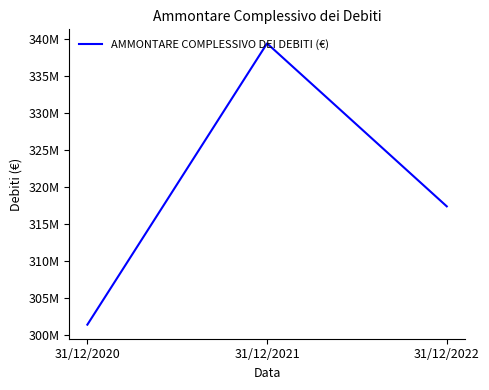

Where does the data first go above 317406983?

31/12/2021